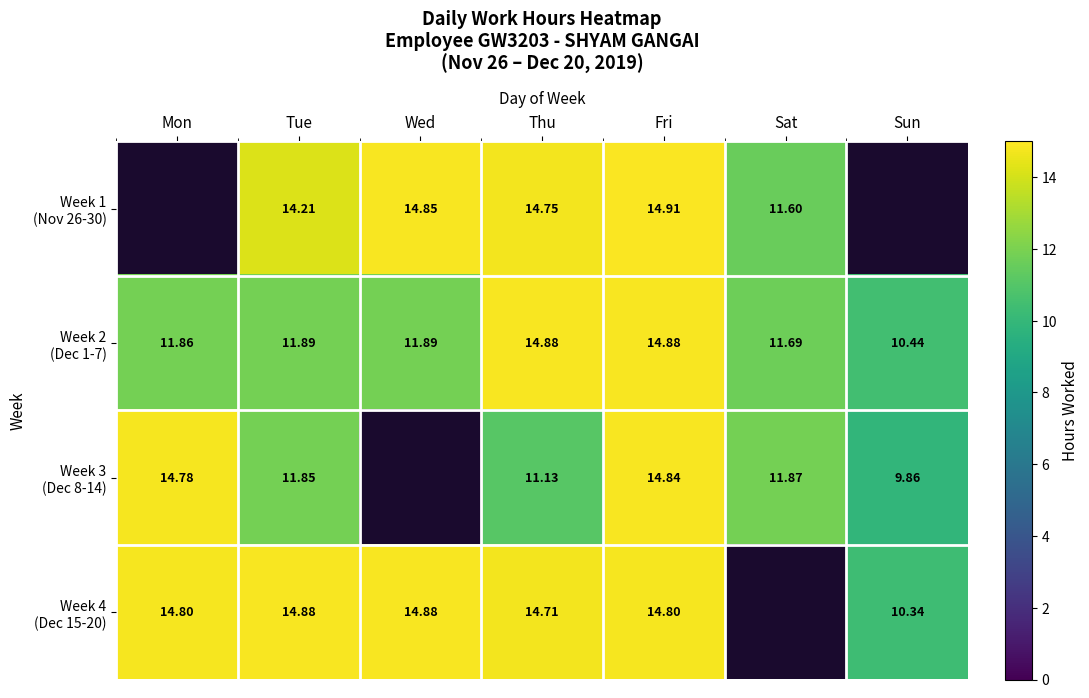

List the series in order of their peak value, highest first.

Week 1 (Nov 26-30), Week 2 (Dec 1-7), Week 4 (Dec 15-20), Week 3 (Dec 8-14)